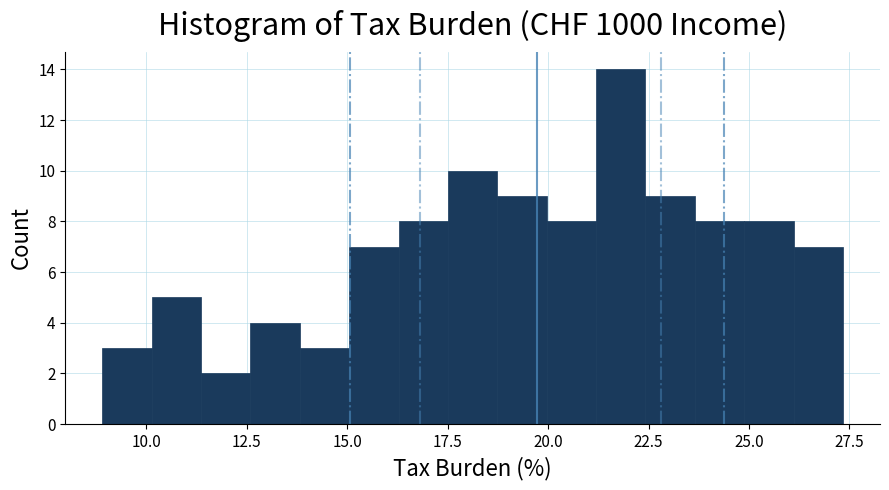

Read against the x-axis, roughly where is the centre of the tallest bar?

22.0